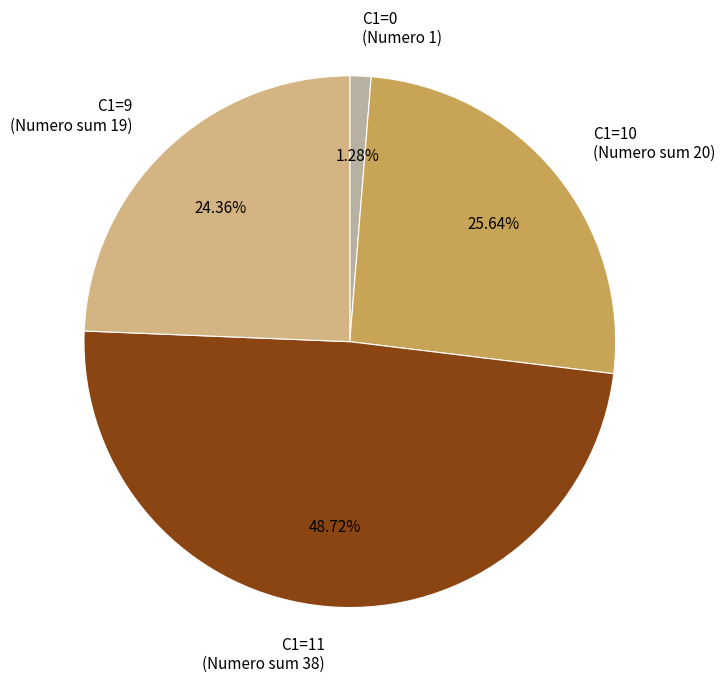

Which category has the biggest portion of the pie?

C1=11